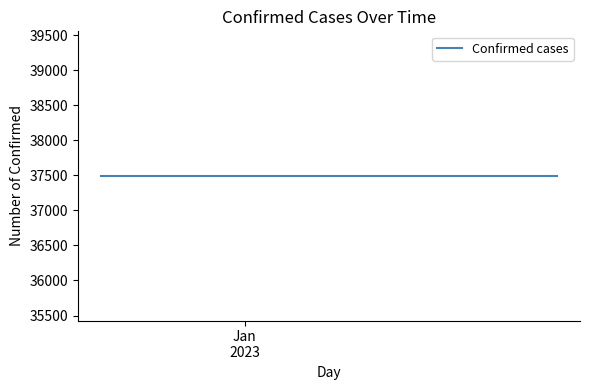

Between 2023-01-19 and 2022-12-20, which series saw the biggest shift?

Confirmed cases